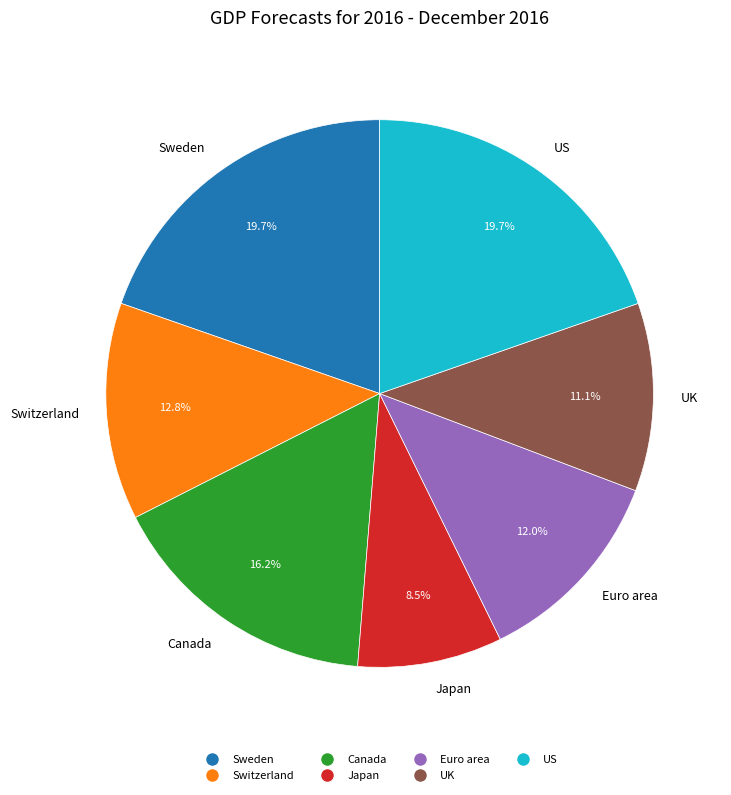

Count the number of slices in the pie.

7